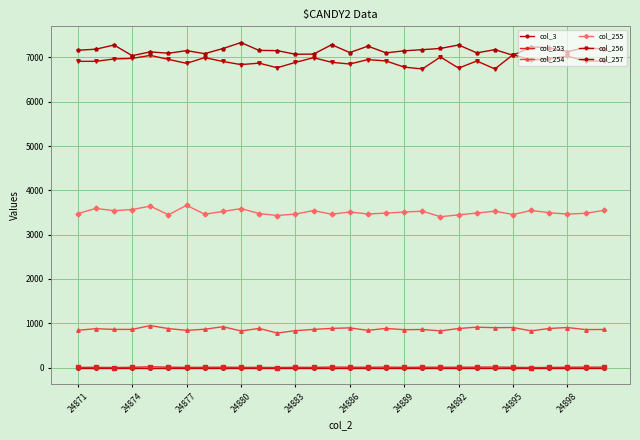

True or false: col_255 has more than 0 points higher than both neighbors.

True